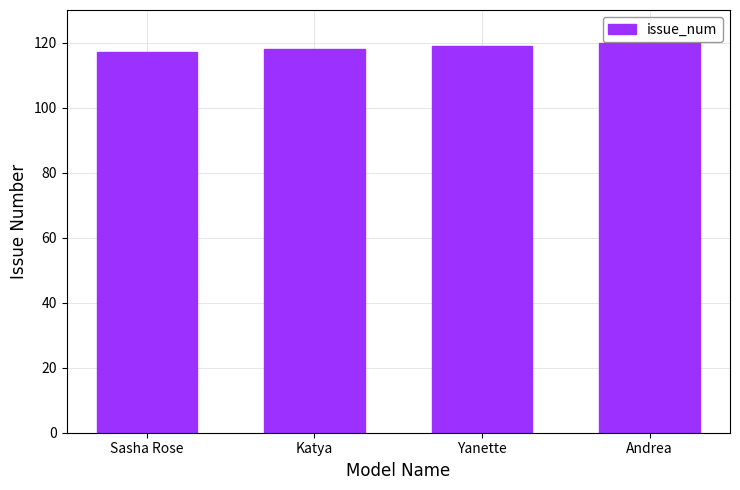

What is the change in value from Sasha Rose to Katya?

+1